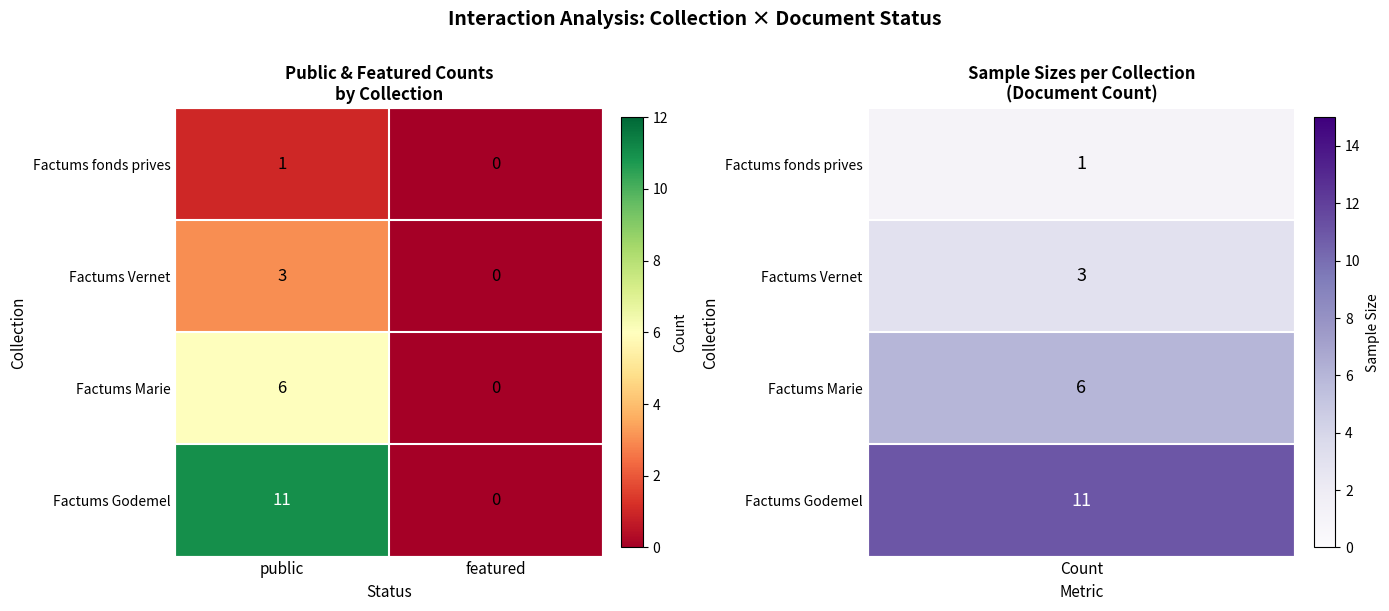

Which series has the largest total across all categories?

Factums Godemel